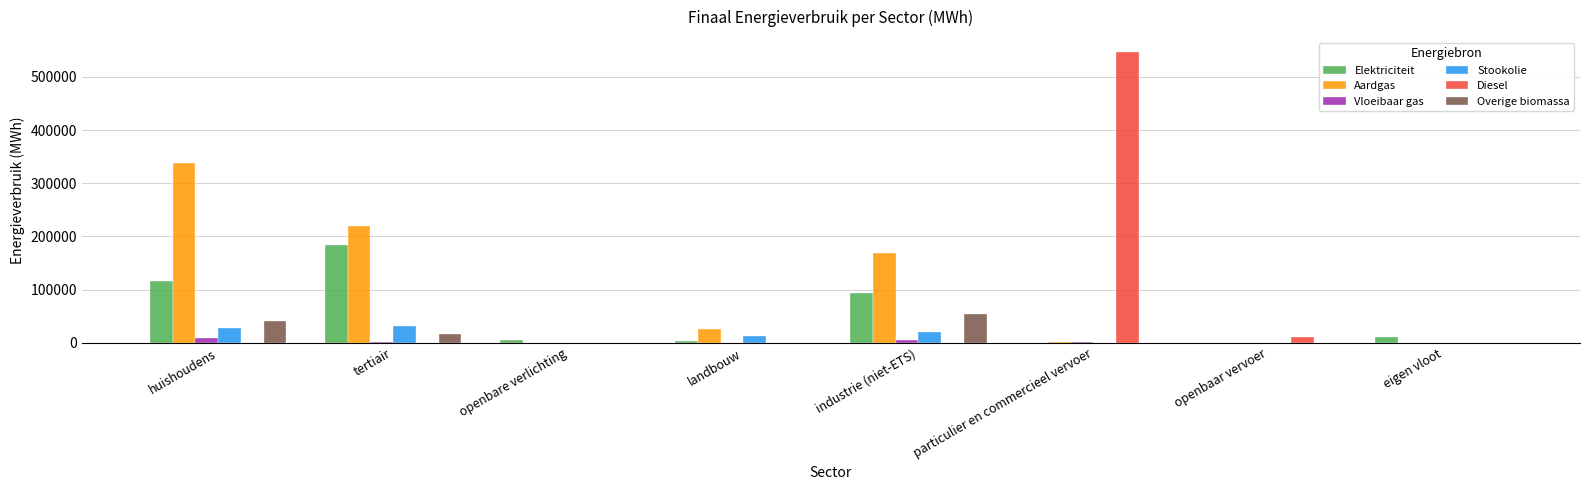

Does the chart contain stacked bars?

No